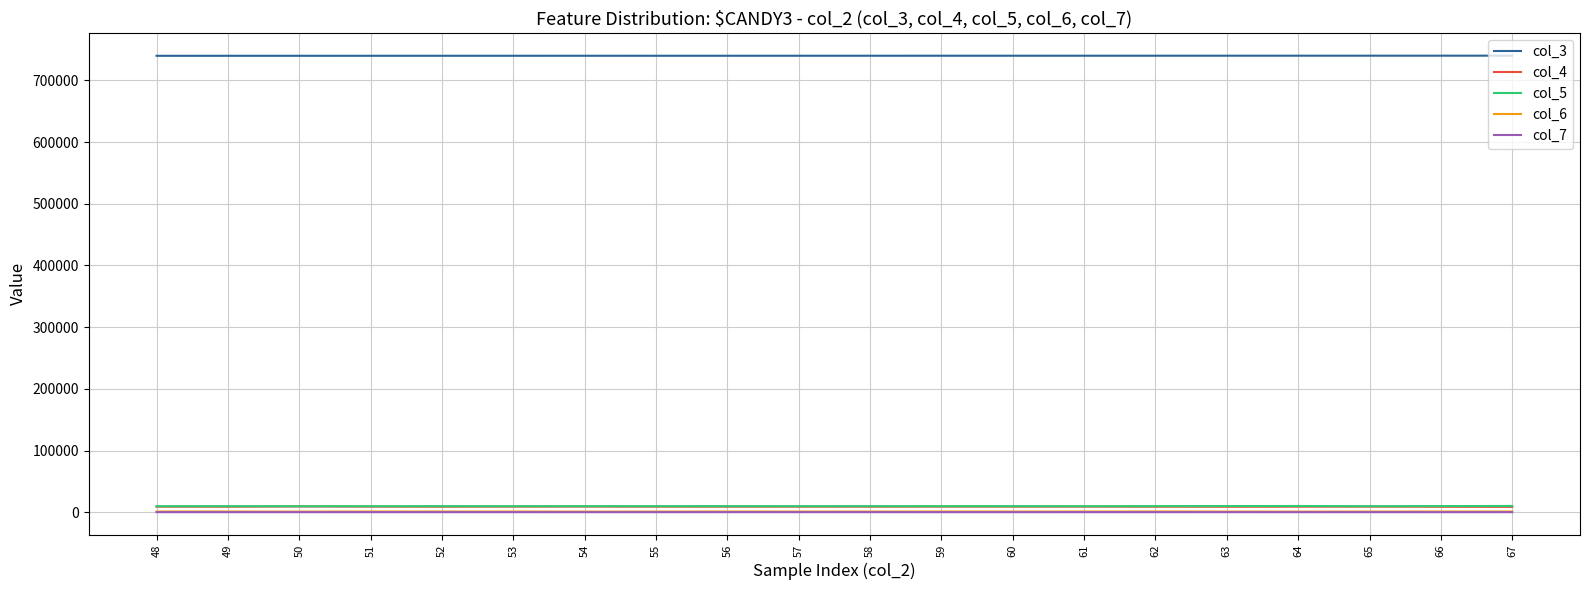

What is the sum of the col_5 values at 48 and 62?

19761